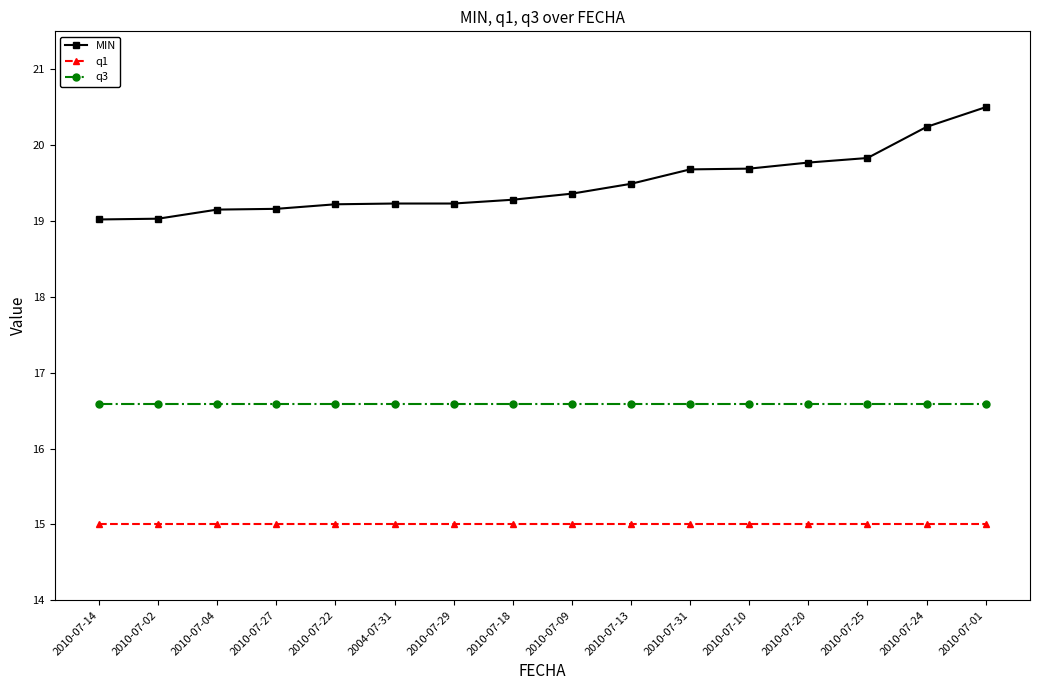

Does the chart display data point markers on the line(s)?

Yes